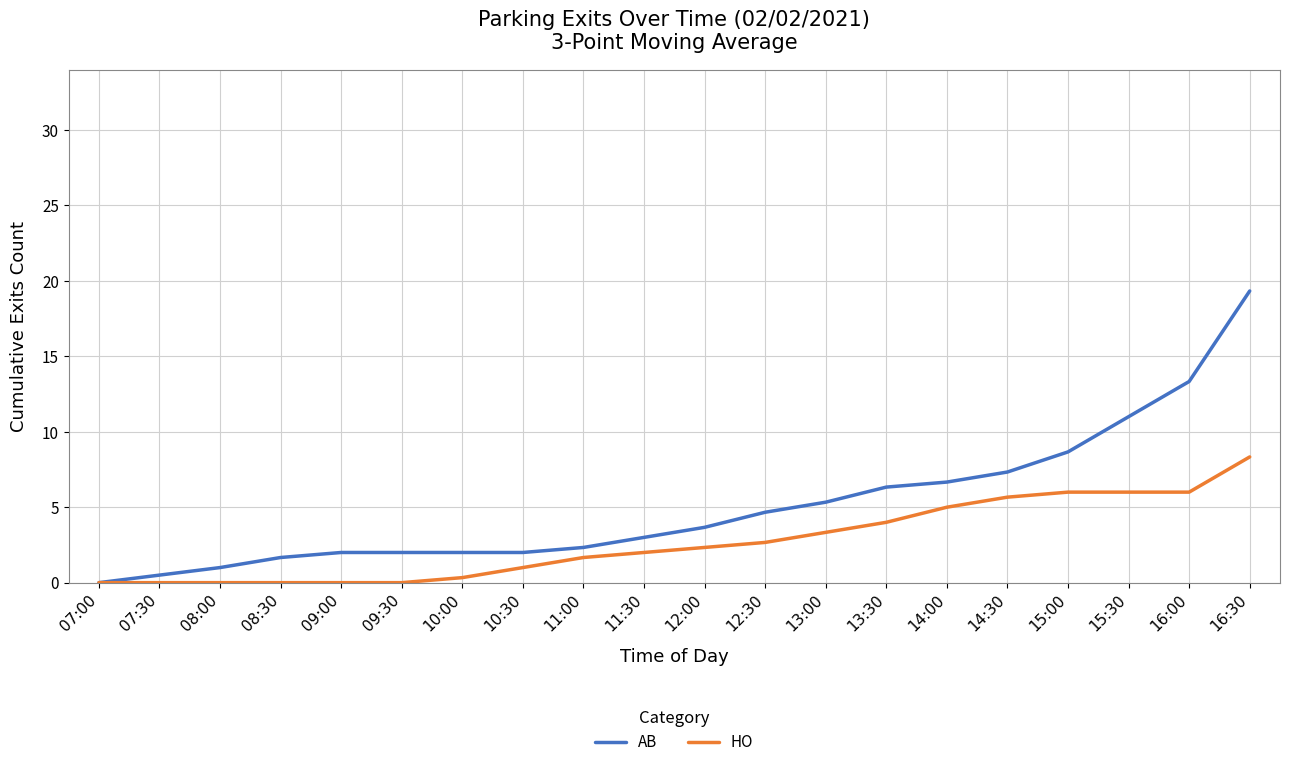

What position from the right is 15:30?

3